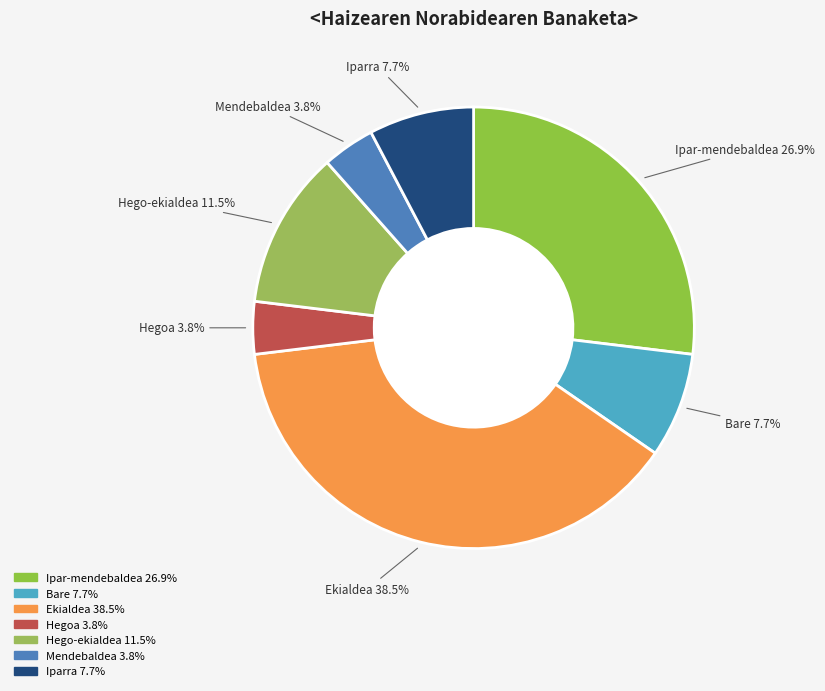

What is the smallest slice in the pie chart?

Hegoa